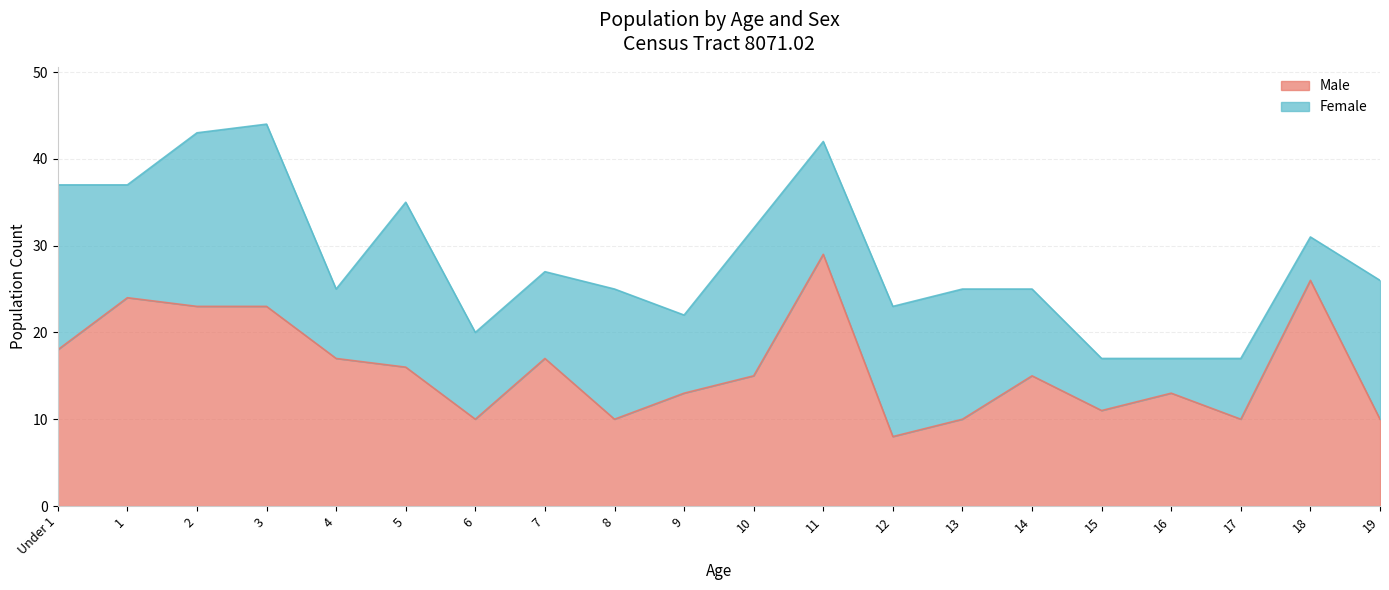

Reading right to left, transcribe all the data shown in this chart.

10	26	10	13	11	15	10	8	29	15	13	10	17	10	16	17	23	23	24	18